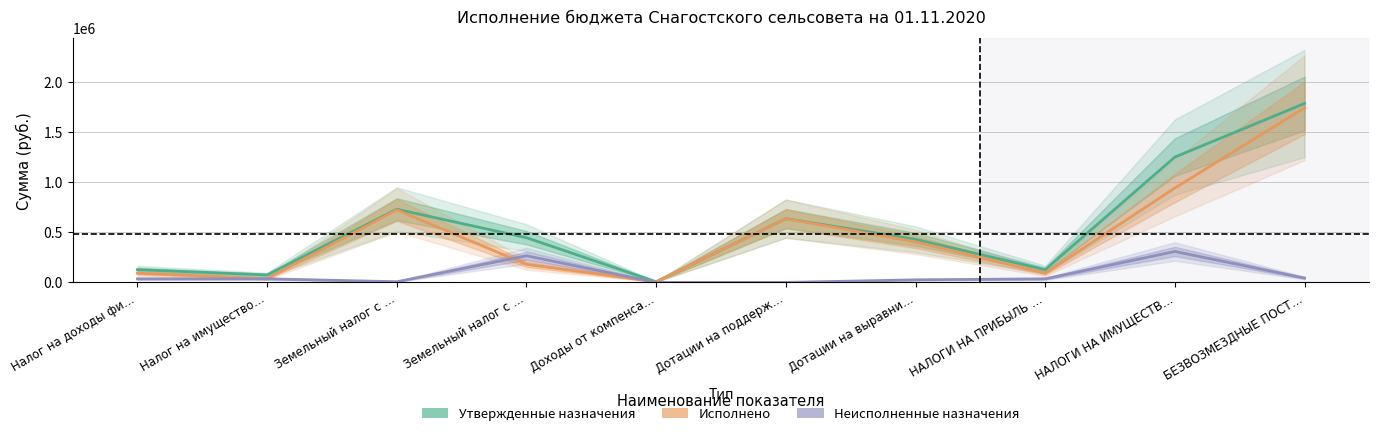

How many lines are shown in the chart?

3